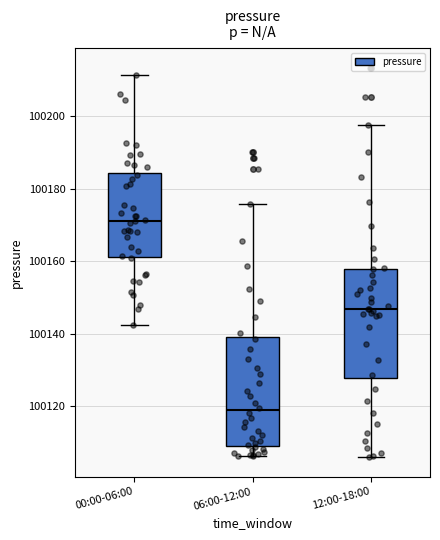

Reading left to right, read every box against the y-axis: the position of its median line, the range the box covers, and the ends of its whiskers. The values are not printed on the chart, so give them approximately, as read against the axis.

00:00-06:00: median 100172, box 100162 to 100184, whiskers 100142 to 100212
06:00-12:00: median 100118, box 100110 to 100138, whiskers 100106 to 100176
12:00-18:00: median 100146, box 100128 to 100158, whiskers 100106 to 100198